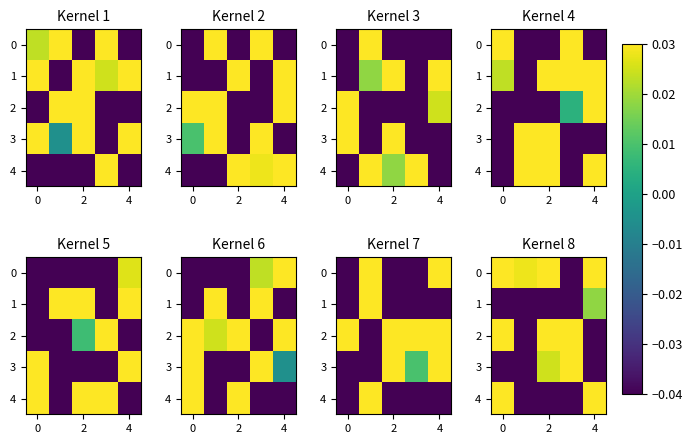

True or false: 4 has a value of 0.0 at 4.

False